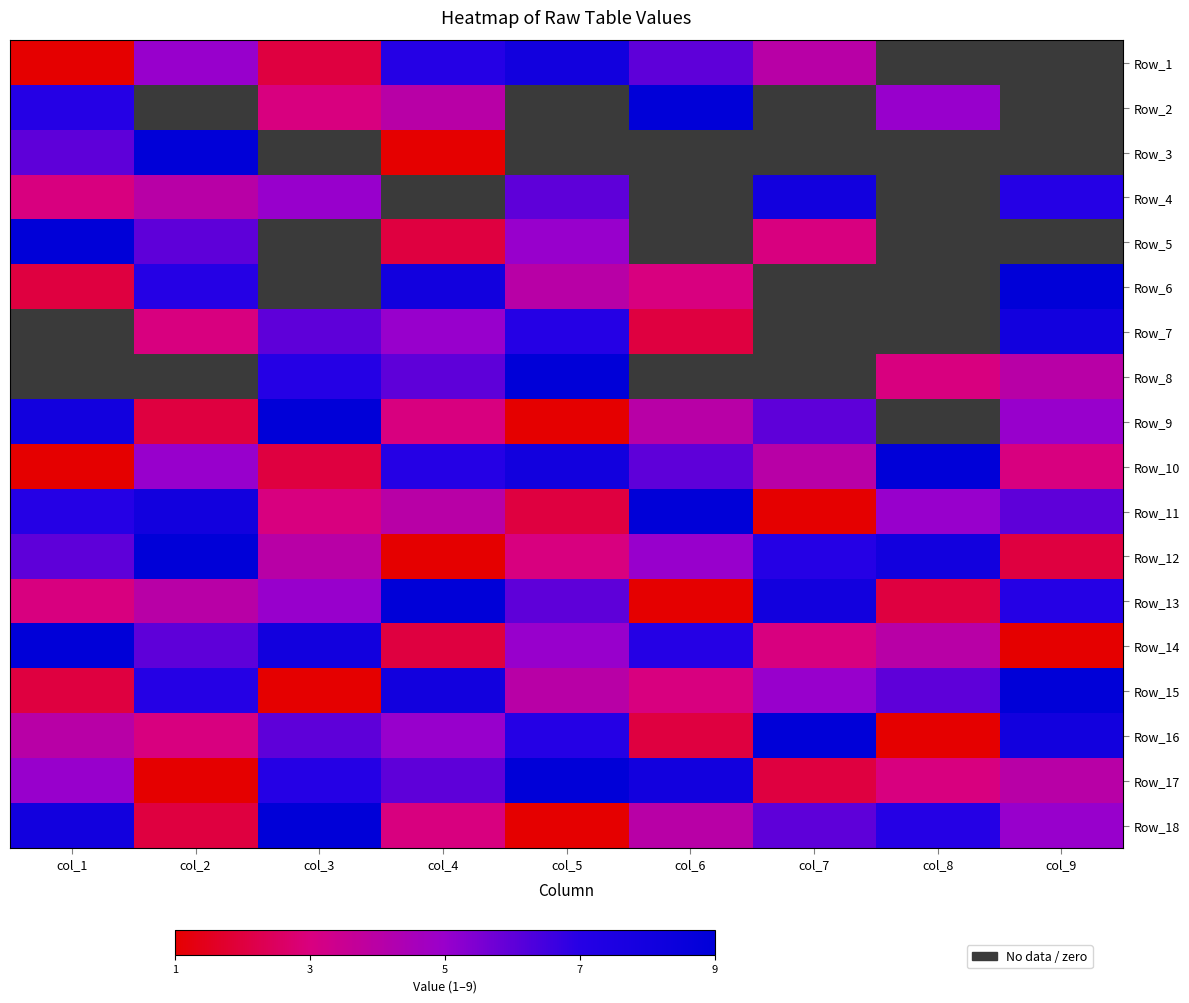

Which category has the highest value across all series?

col_6